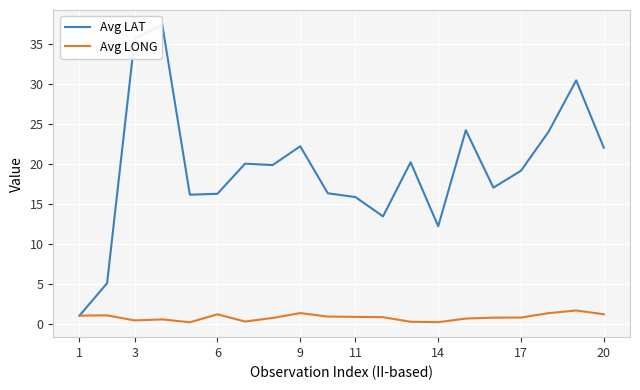

What are all the series names shown in the legend?

Avg LAT, Avg LONG